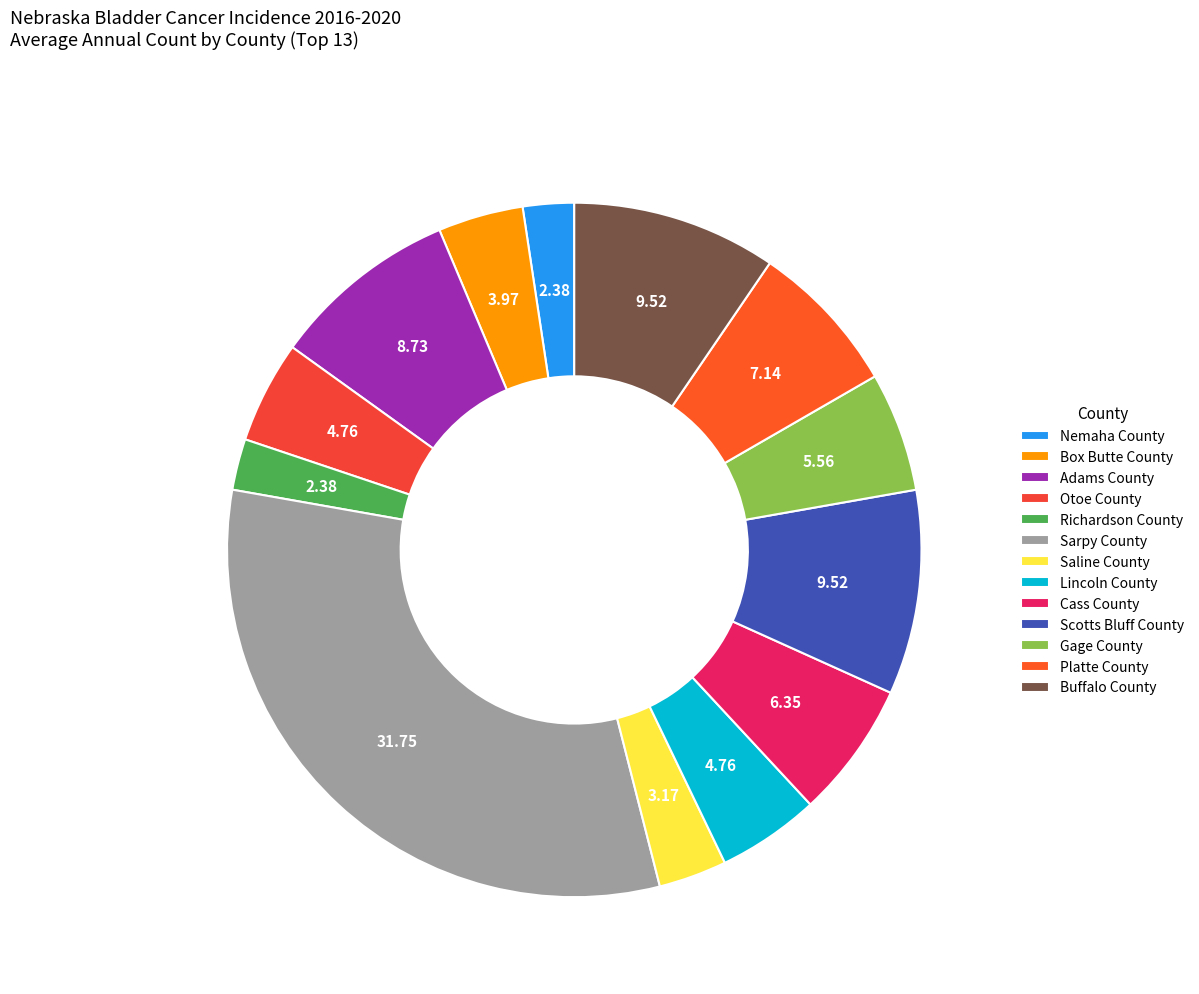

How many slices are in this pie chart?

13